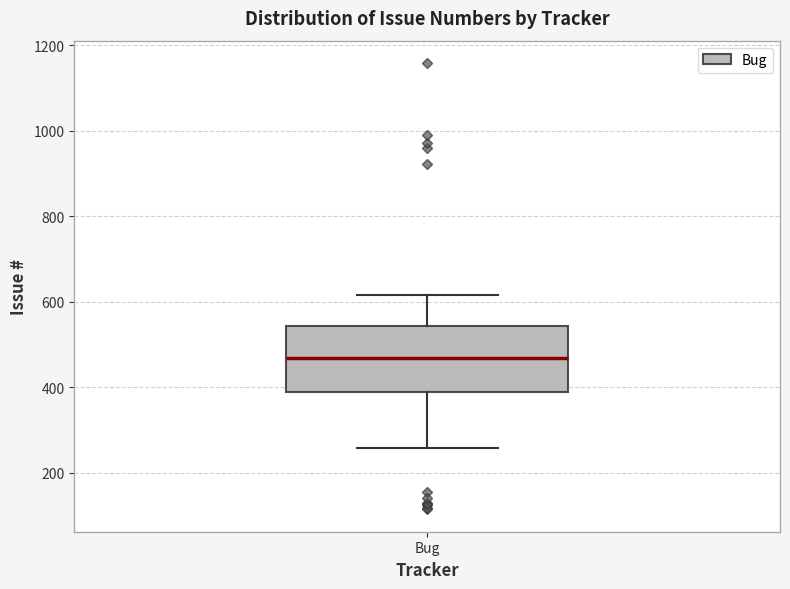

Read this box plot against the y-axis: the position of the median line, the range covered by the box, and the ends of both whiskers. The values are not printed on the chart, so give them approximately, as read against the axis.

median 460, box 380 to 540, whiskers 260 to 620